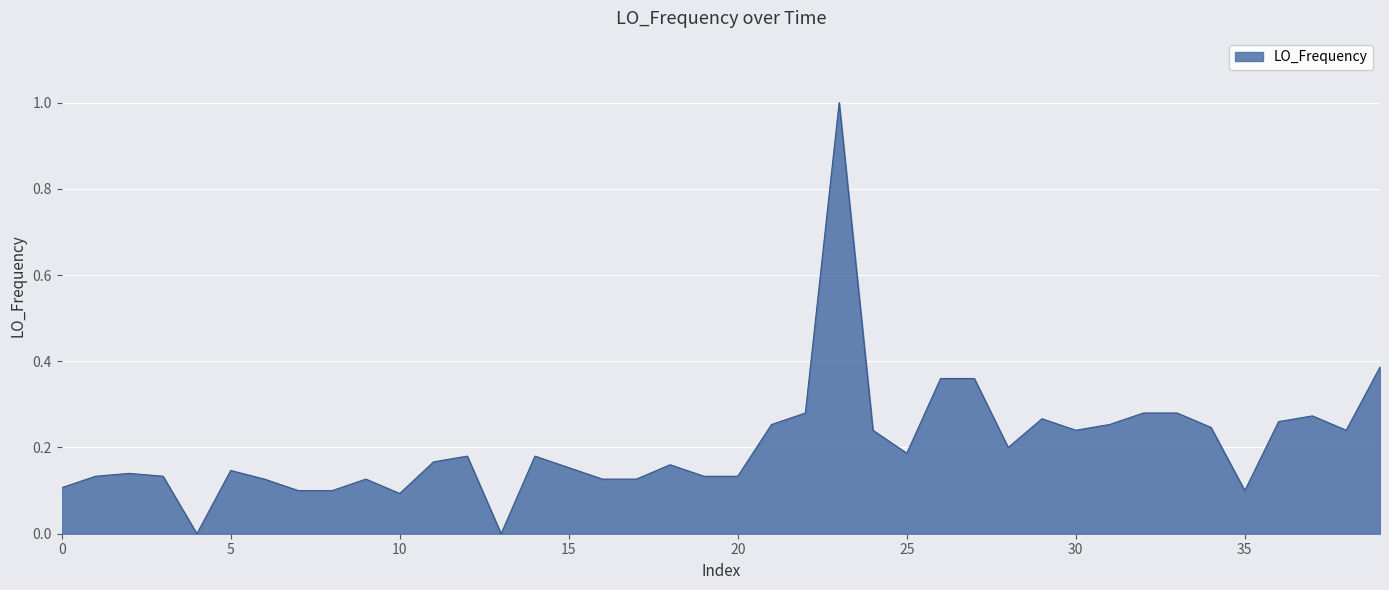

What is the maximum value shown in the chart?

1.0